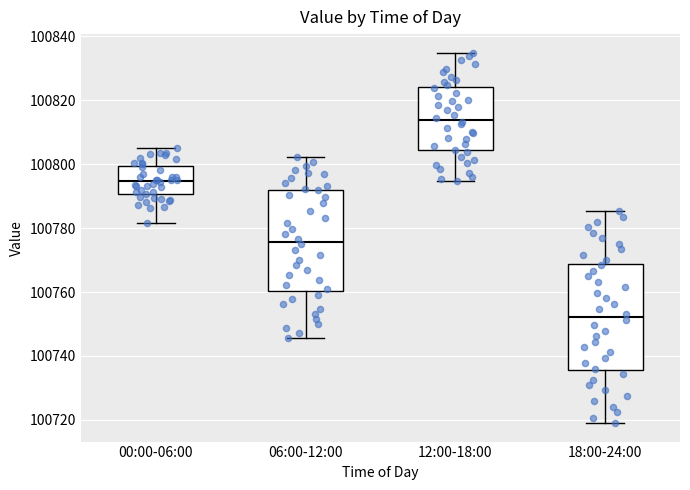

Where does the median line of the box for 18:00-24:00 sit on the y-axis? The values are not printed on the chart, so give them approximately, as read against the axis.

100752